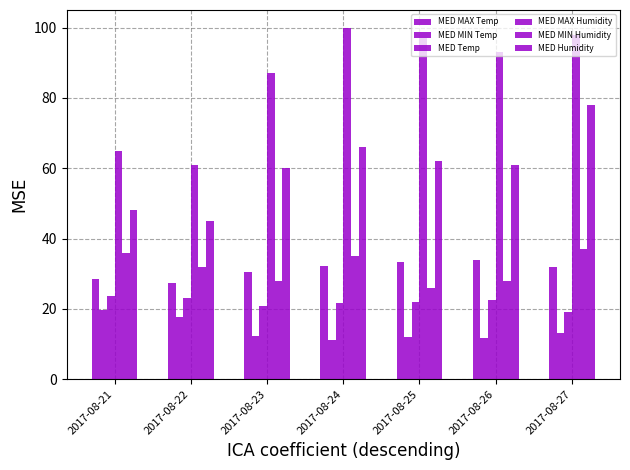

Reading left to right, transcribe all the data shown in this chart.

MED MAX Temp: 2017-08-21=28.5	2017-08-22=27.4	2017-08-23=30.6	2017-08-24=32.1	2017-08-25=33.4	2017-08-26=33.8	2017-08-27=31.8
MED MIN Temp: 2017-08-21=19.8	2017-08-22=17.6	2017-08-23=12.2	2017-08-24=11.3	2017-08-25=12.1	2017-08-26=11.8	2017-08-27=13.1
MED Temp: 2017-08-21=23.7	2017-08-22=23.0	2017-08-23=20.9	2017-08-24=21.8	2017-08-25=22.1	2017-08-26=22.6	2017-08-27=19.0
MED MAX Humidity: 2017-08-21=65.0	2017-08-22=61.0	2017-08-23=87.0	2017-08-24=100.0	2017-08-25=97.0	2017-08-26=93.0	2017-08-27=98.0
MED MIN Humidity: 2017-08-21=36.0	2017-08-22=32.0	2017-08-23=28.0	2017-08-24=35.0	2017-08-25=26.0	2017-08-26=28.0	2017-08-27=37.0
MED Humidity: 2017-08-21=48.0	2017-08-22=45.0	2017-08-23=60.0	2017-08-24=66.0	2017-08-25=62.0	2017-08-26=61.0	2017-08-27=78.0